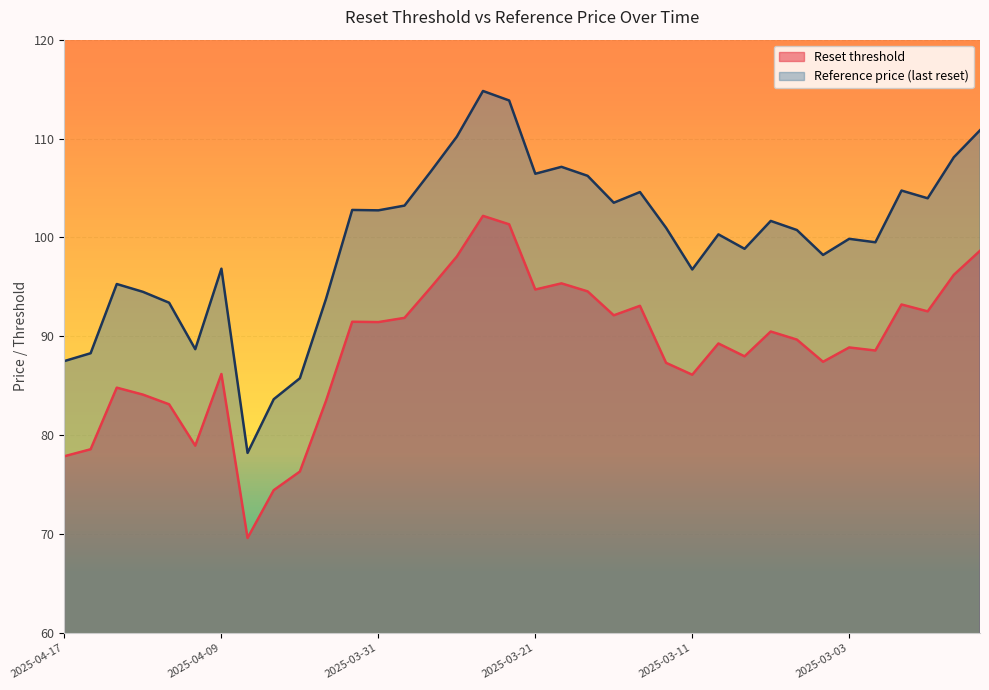

Which series changed the most between 2025-04-16 and 2025-04-10?

Reference price (last reset)